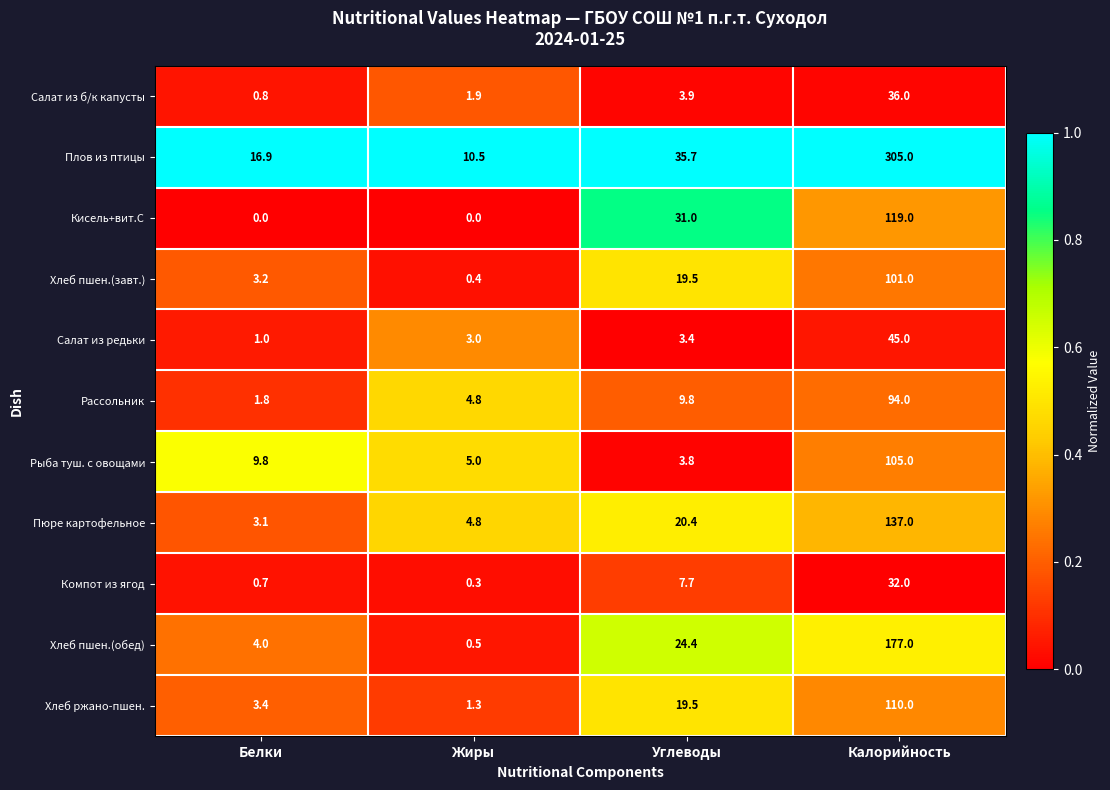

Count the number of data series in this chart.

11